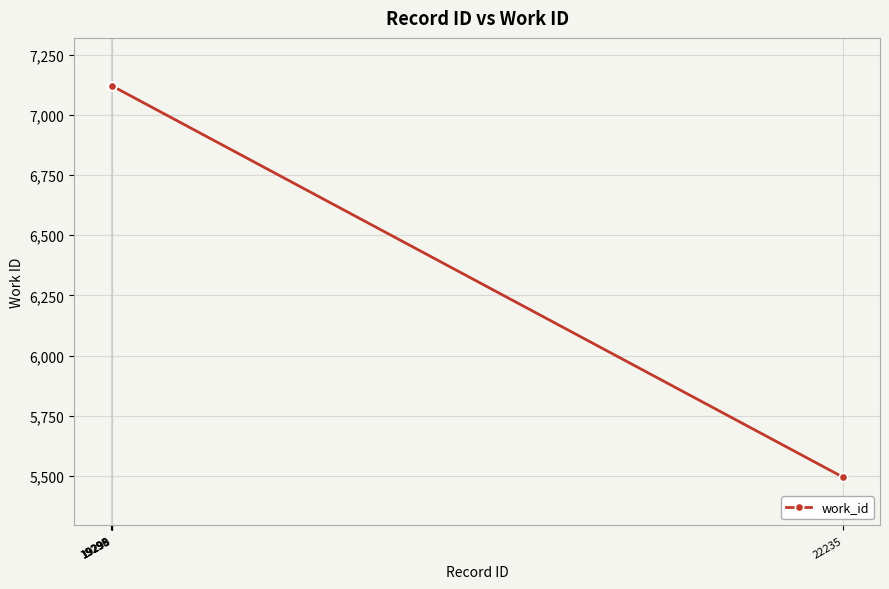

What is the smallest value displayed?

5494